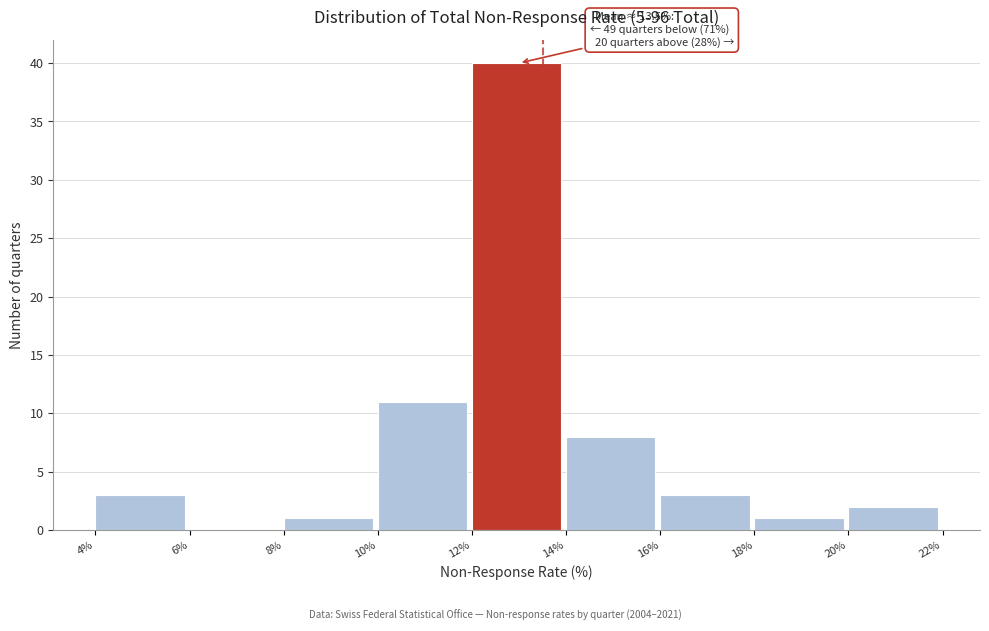

Which range on the x-axis has the tallest bar?

12% to 14%